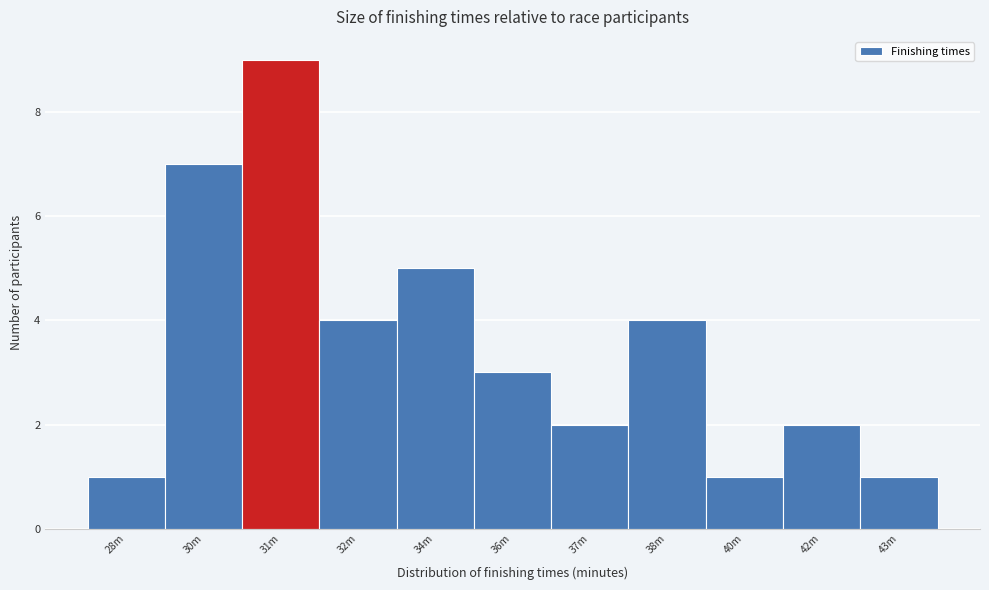

Reading right to left, transcribe all the data shown in this chart.

43m=1	42m=2	40m=1	38m=4	37m=2	36m=3	34m=5	32m=4	31m=9	30m=7	28m=1